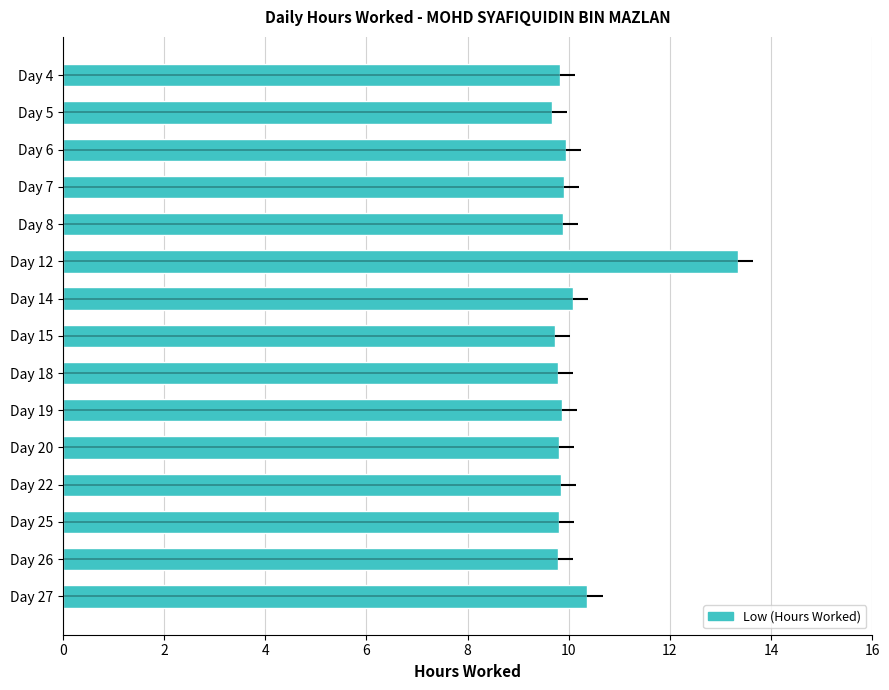

What is the minimum value shown in the chart?

9.7